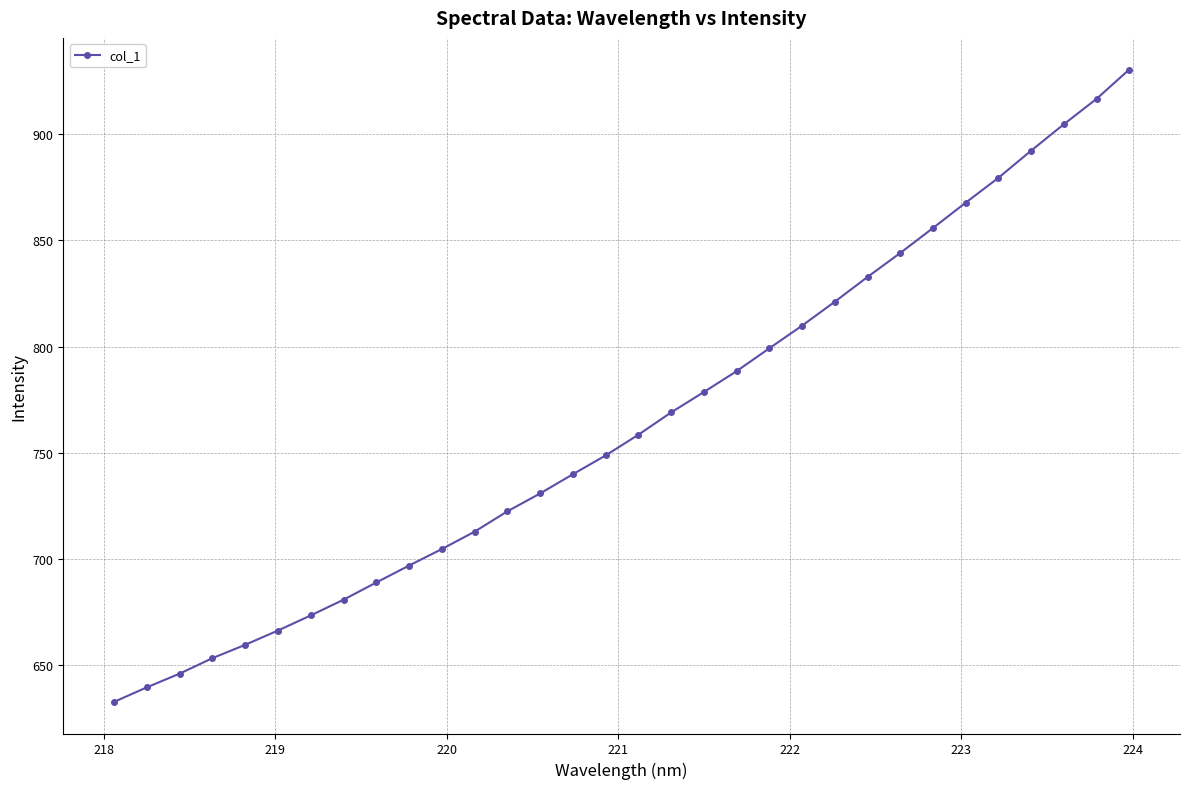

What is the maximum value shown in the chart?

930.3